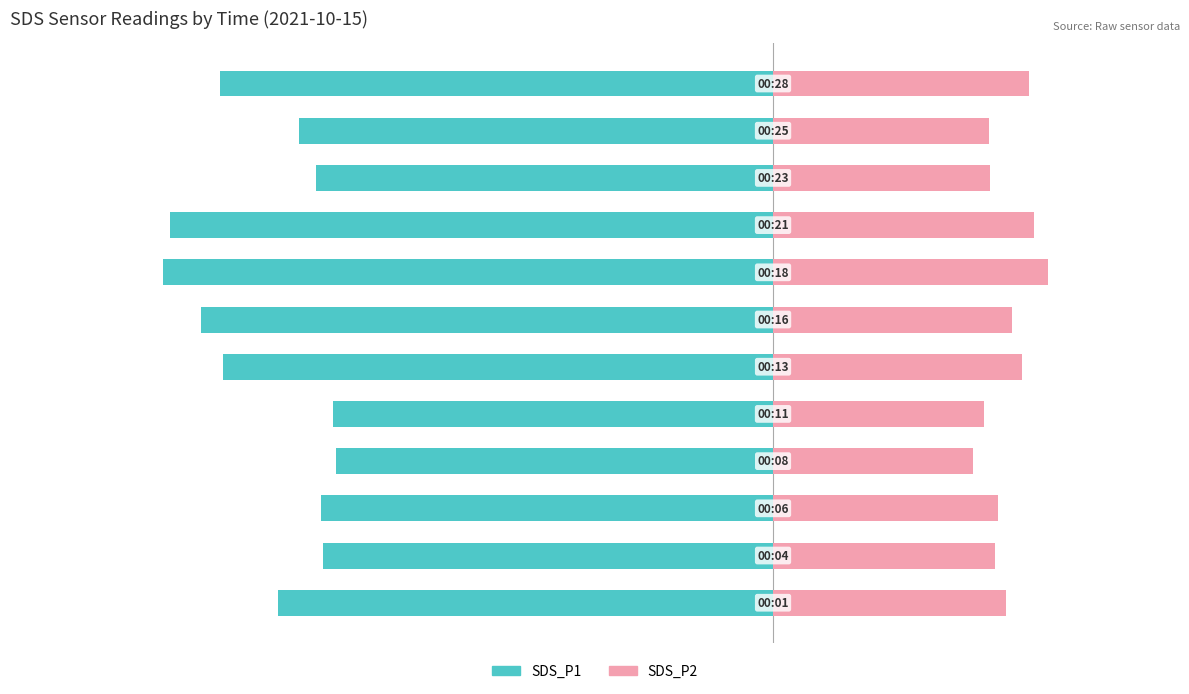

What are all the series names shown in the legend?

SDS_P1, SDS_P2